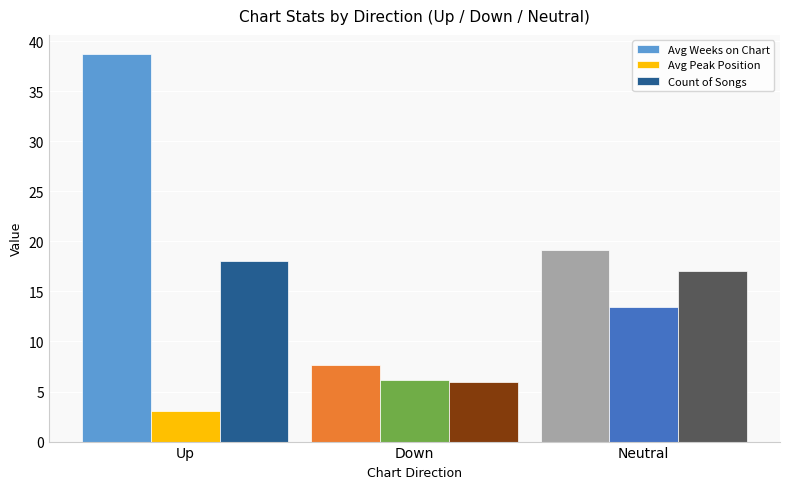

What is the difference between the maximum and minimum values in the Count of Songs series?

12.0